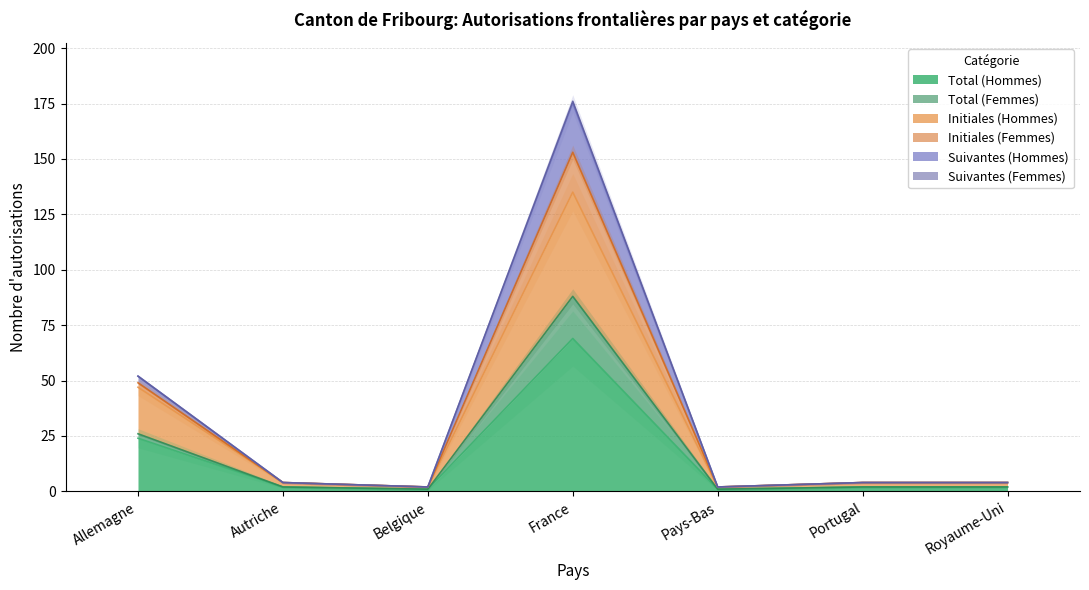

The value of Initiales (Femmes) at France is 52. True or false?

False